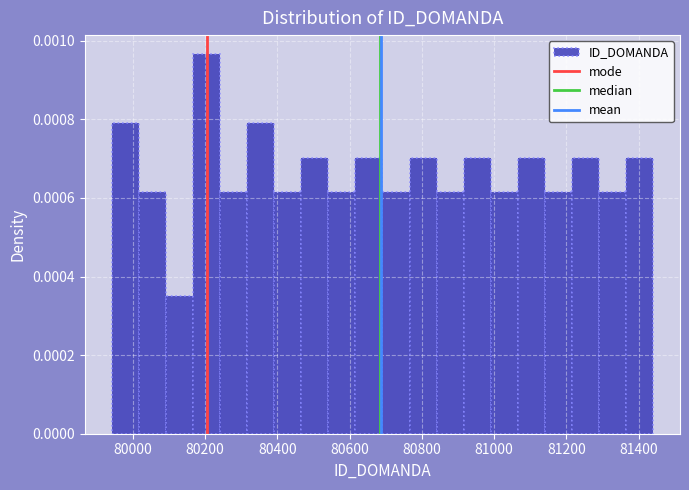

Read against the x-axis, roughly where is the centre of the tallest bar?

80200